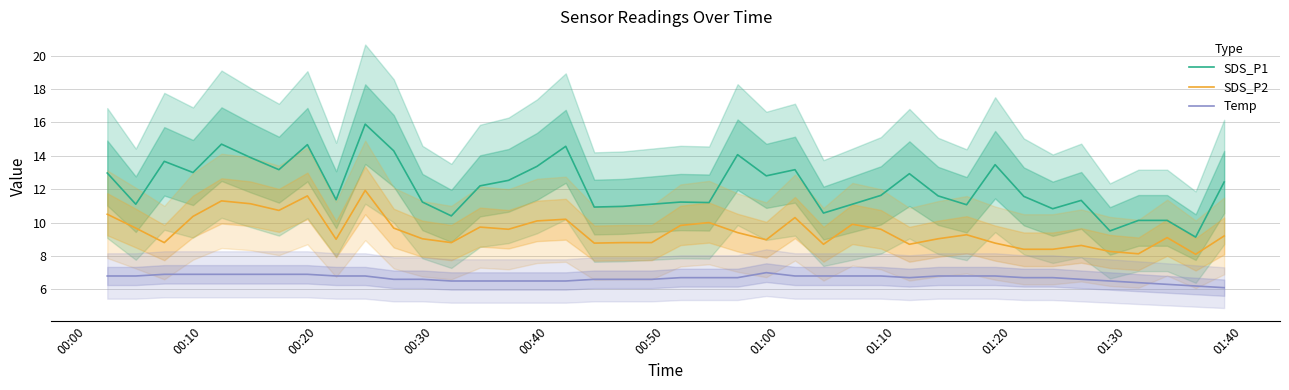

Which series has the largest range (max minus min)?

SDS_P1